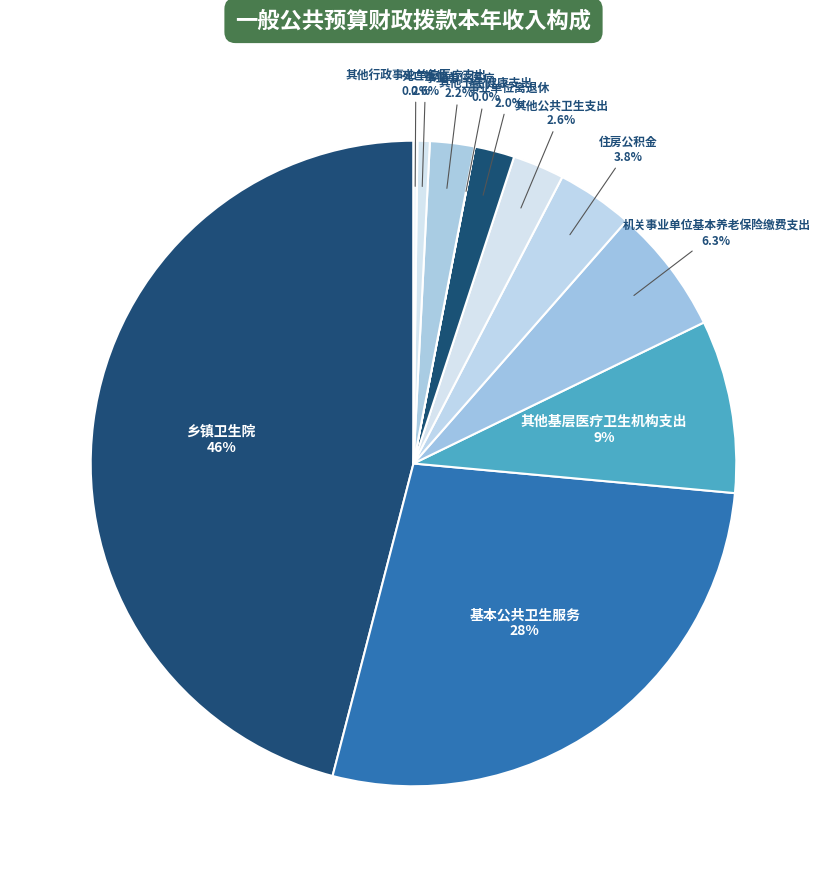

Which category has the biggest portion of the pie?

乡镇卫生院